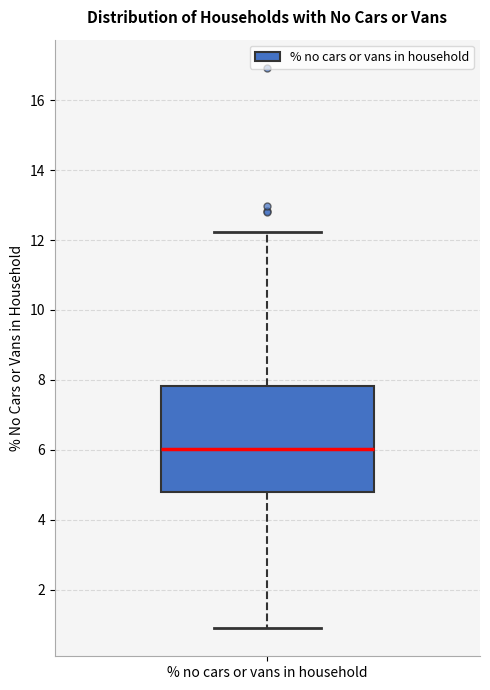

Where does the median line of the box for % no cars or vans in household sit on the y-axis? The values are not printed on the chart, so give them approximately, as read against the axis.

6.0